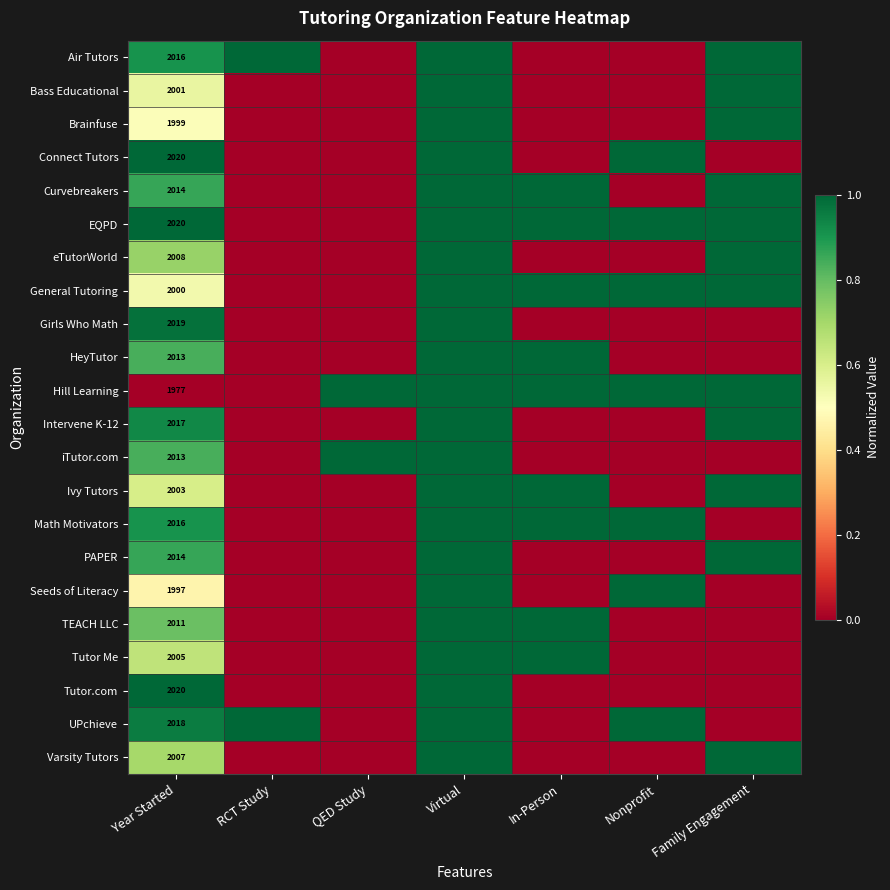

The Ivy Tutors series shows 1.5 at In-Person. True or false?

False